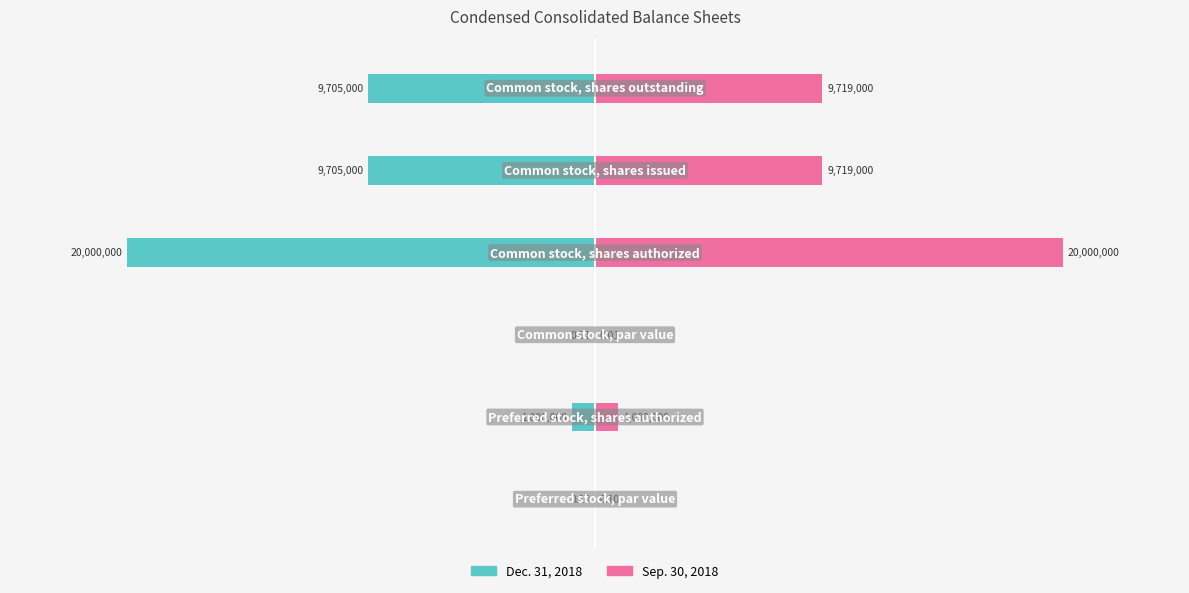

How many groups of bars are there?

6